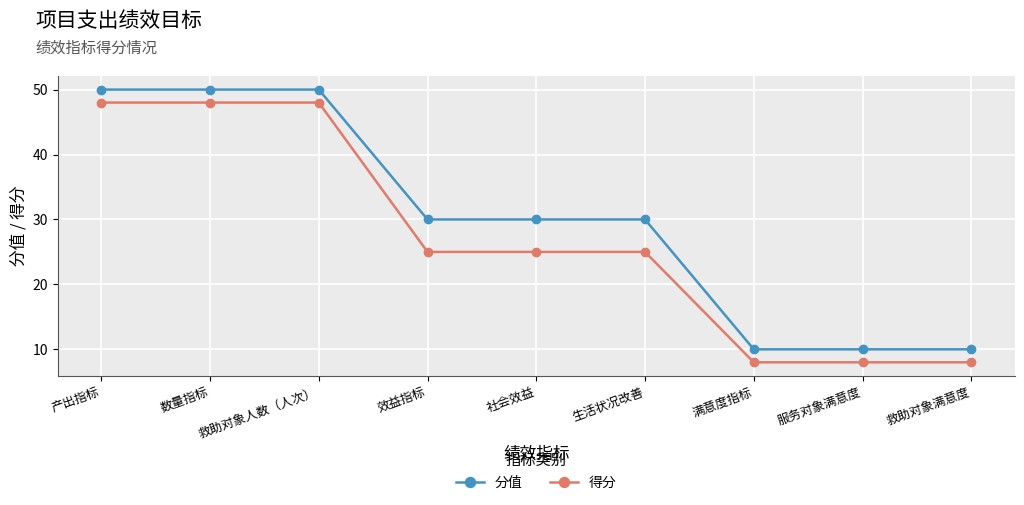

List the series in order of their peak value, highest first.

分值, 得分